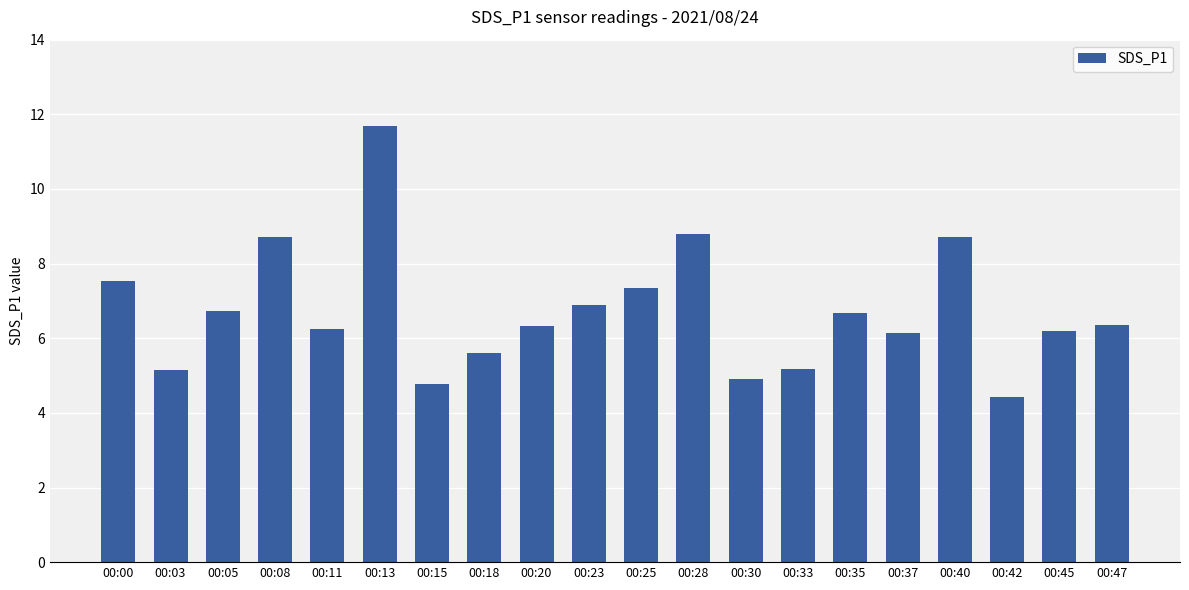

What is the value of the 17th bar from the left?

8.7